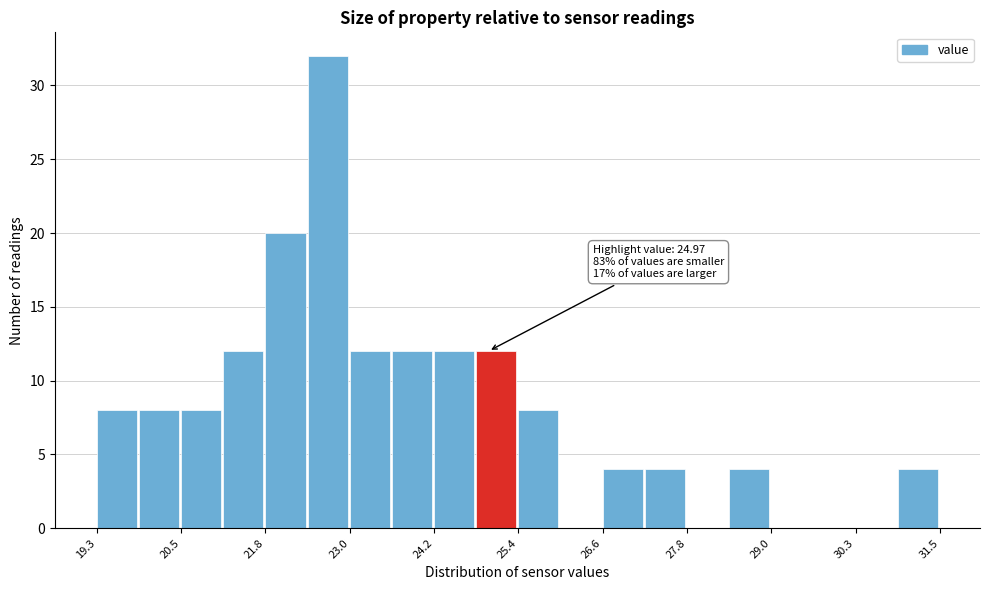

Around what value on the x-axis is the tallest bar? Give the approximate position of its centre, as read against the axis.

22.6